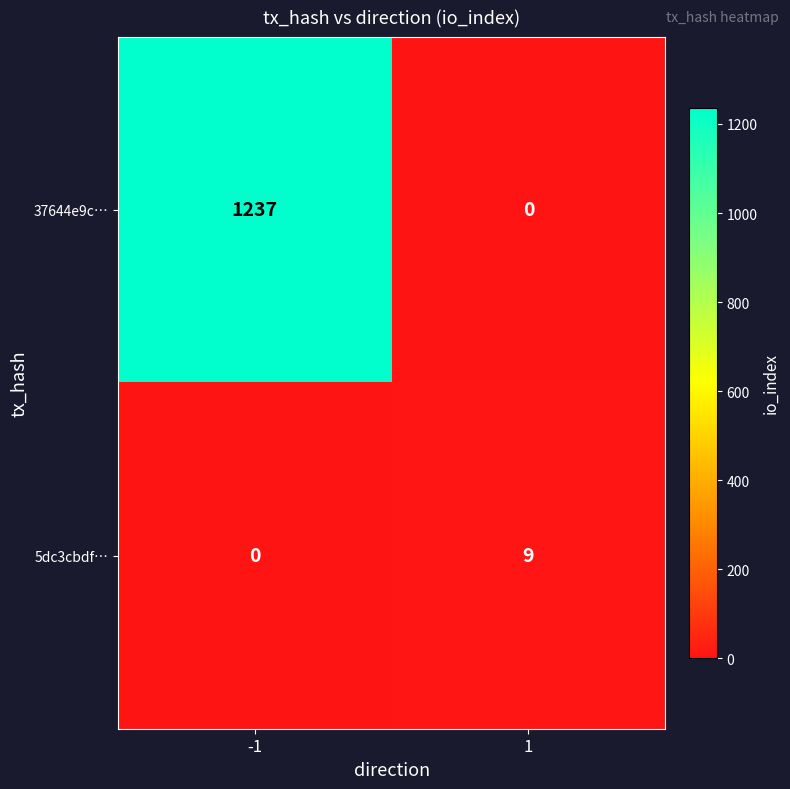

What is the difference between the maximum and minimum values in the 37644e9c… series?

1237